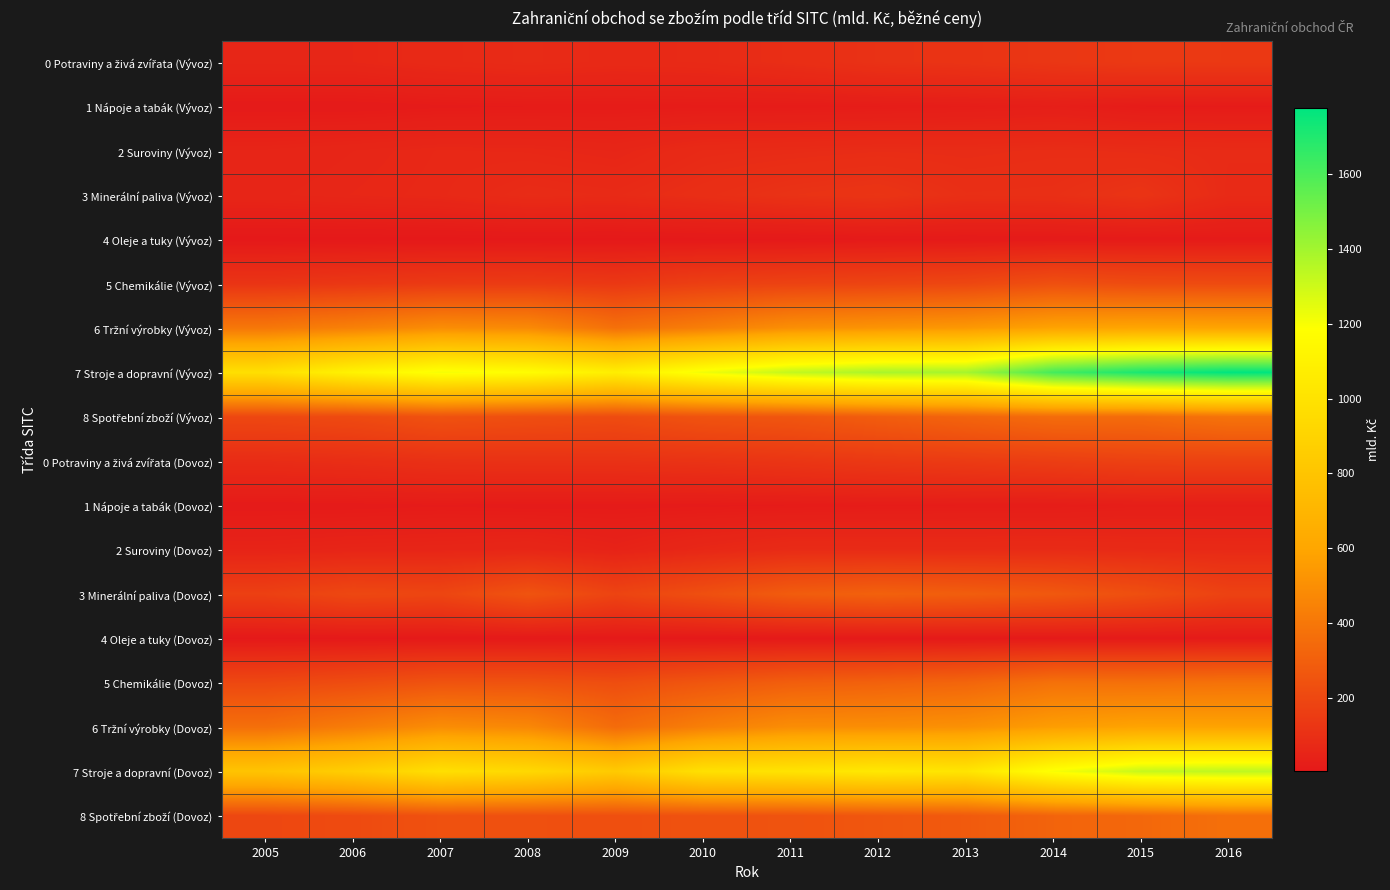

What is the minimum value shown in the chart?

2.6